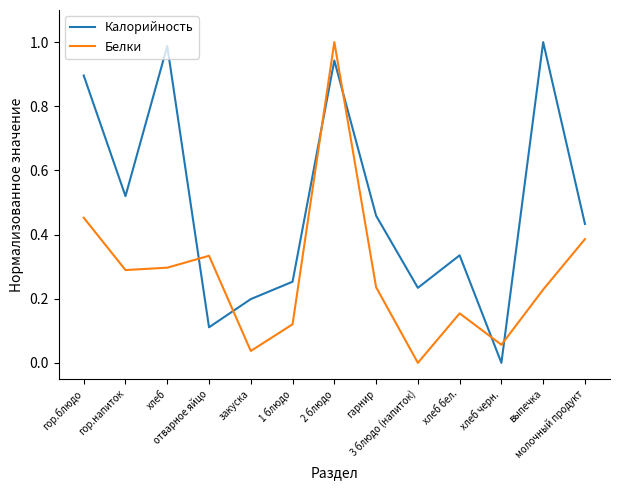

True or false: Белки and Калорийность intersect in this chart.

True